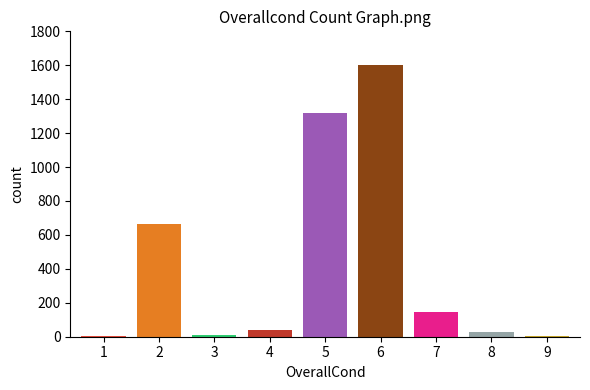

The value at 2 is 212. True or false?

False